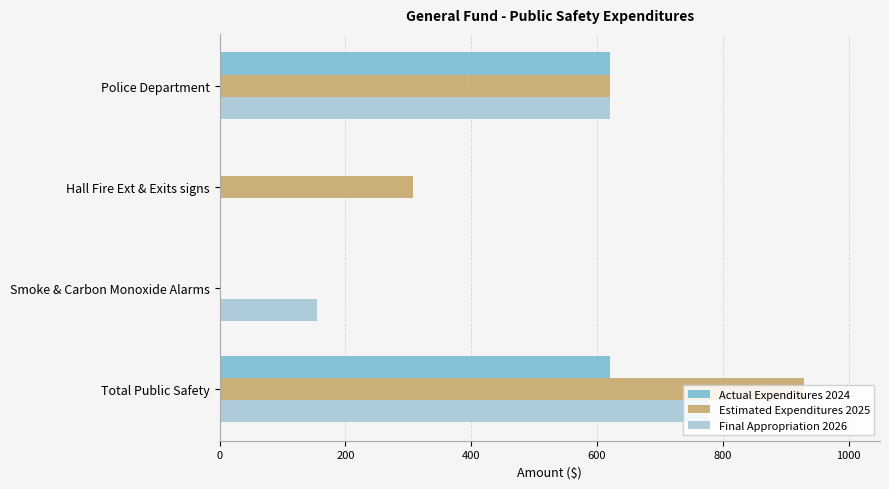

Count the Actual Expenditures 2024 values in the range 0 to 621.

4